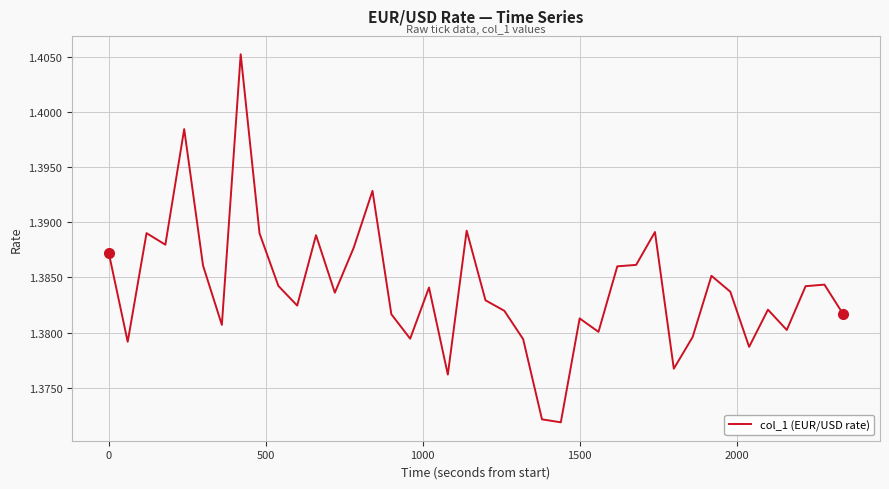

What is the minimum value shown in the chart?

1.4